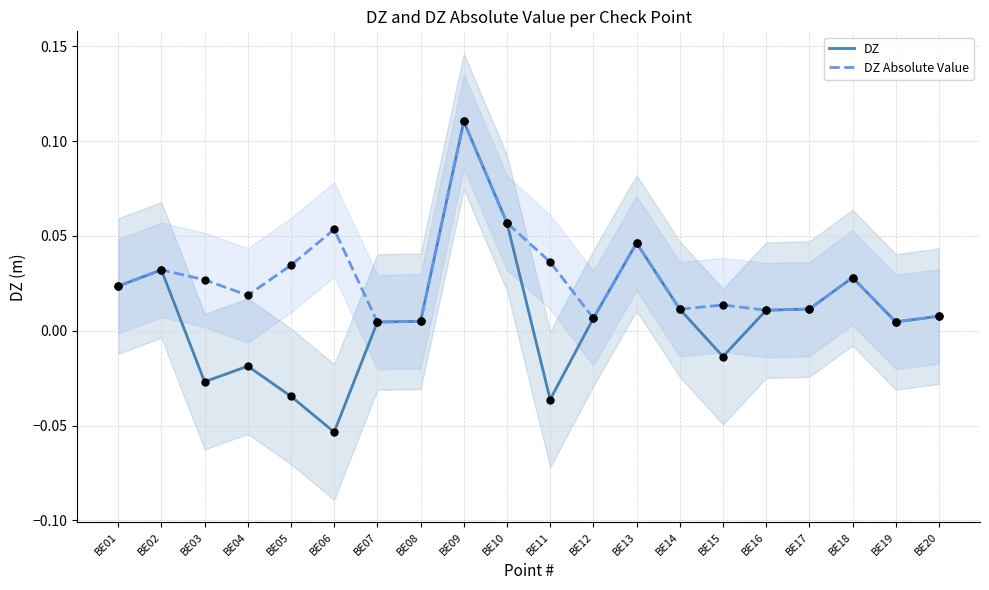

Is the value of DZ at BE04 greater than the value of DZ Absolute Value at BE04?

No